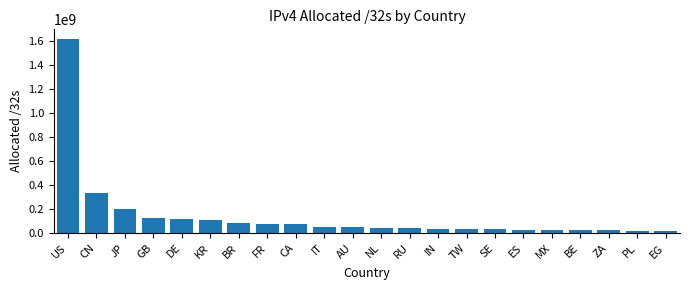

What is the maximum value shown in the chart?

1614502400